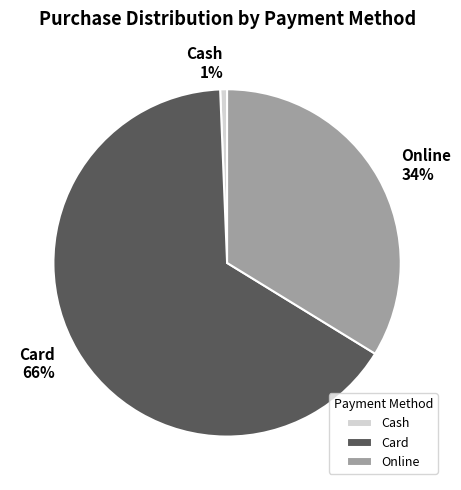

What percentage is the Cash slice, to the nearest percent?

1%